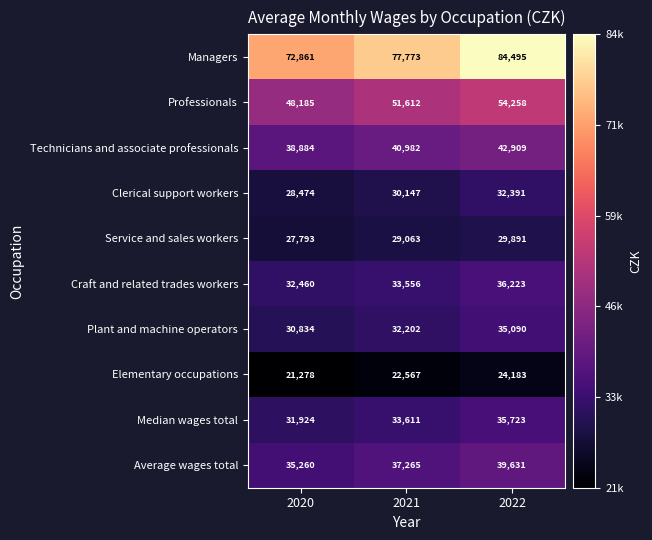

Reading left to right, what are all the values shown in this chart?

Managers: 72861	77773	84495
Professionals: 48185	51612	54258
Technicians and associate professionals: 38884	40982	42909
Clerical support workers: 28474	30147	32391
Service and sales workers: 27793	29063	29891
Craft and related trades workers: 32460	33556	36223
Plant and machine operators: 30834	32202	35090
Elementary occupations: 21278	22567	24183
Median wages total: 31924	33611	35723
Average wages total: 35260	37265	39631